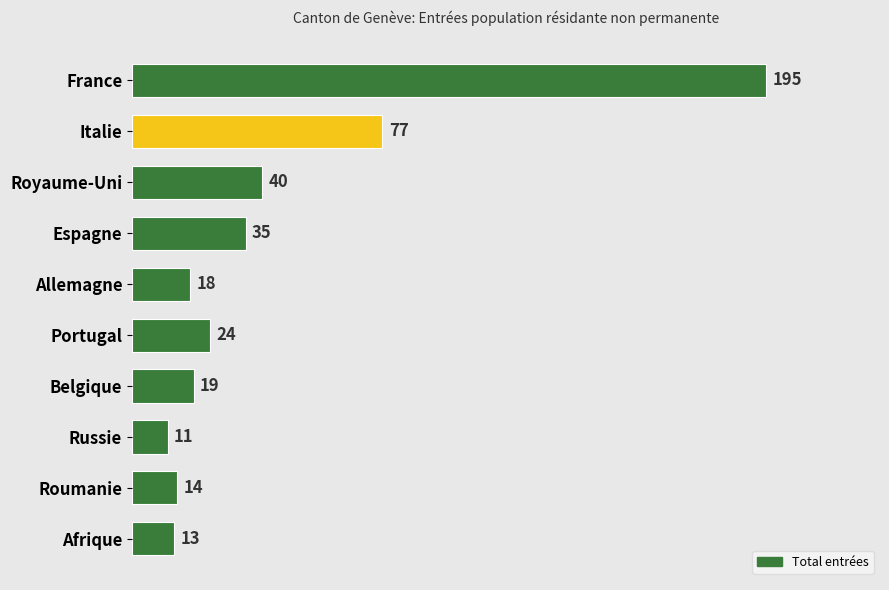

How many values are below 24?

5